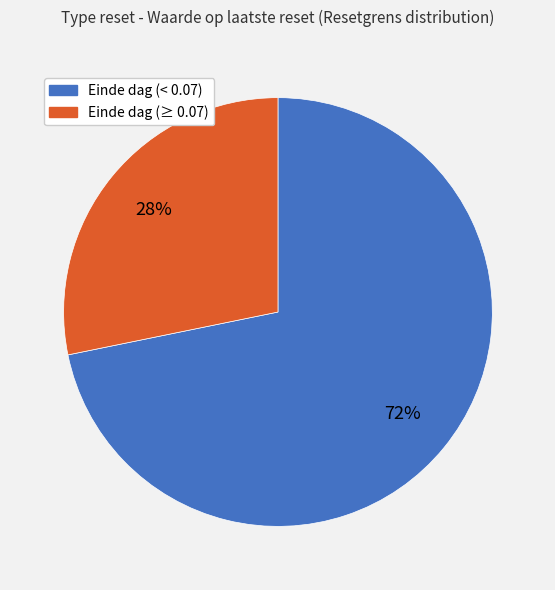

Does any single category account for the majority?

Yes